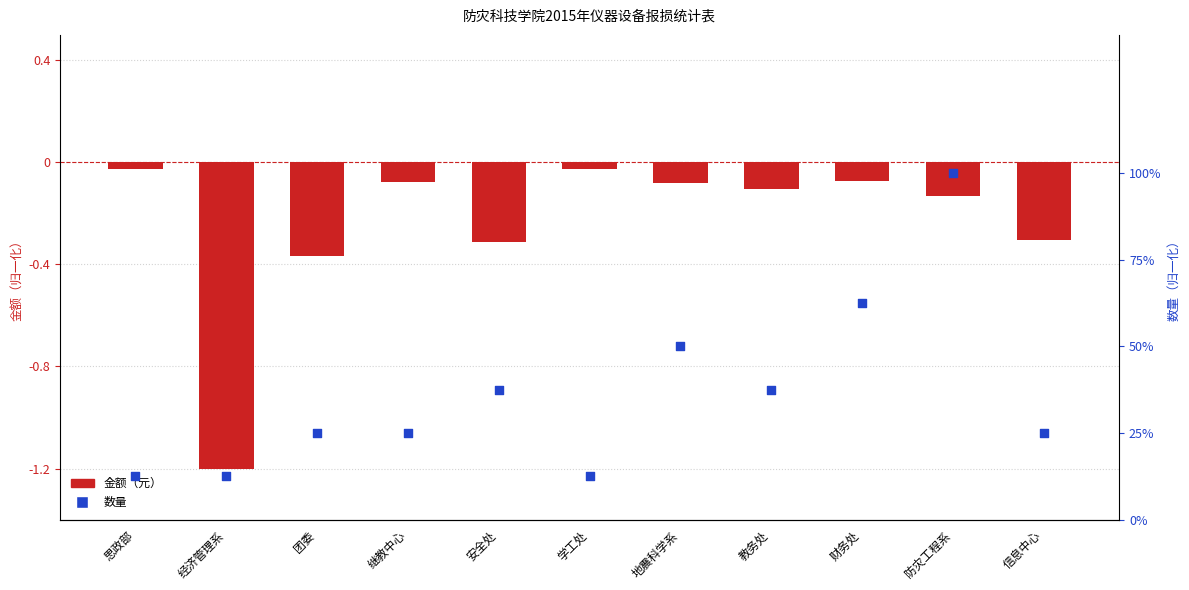

Which series has the largest Y range (max minus min)?

金额（元）